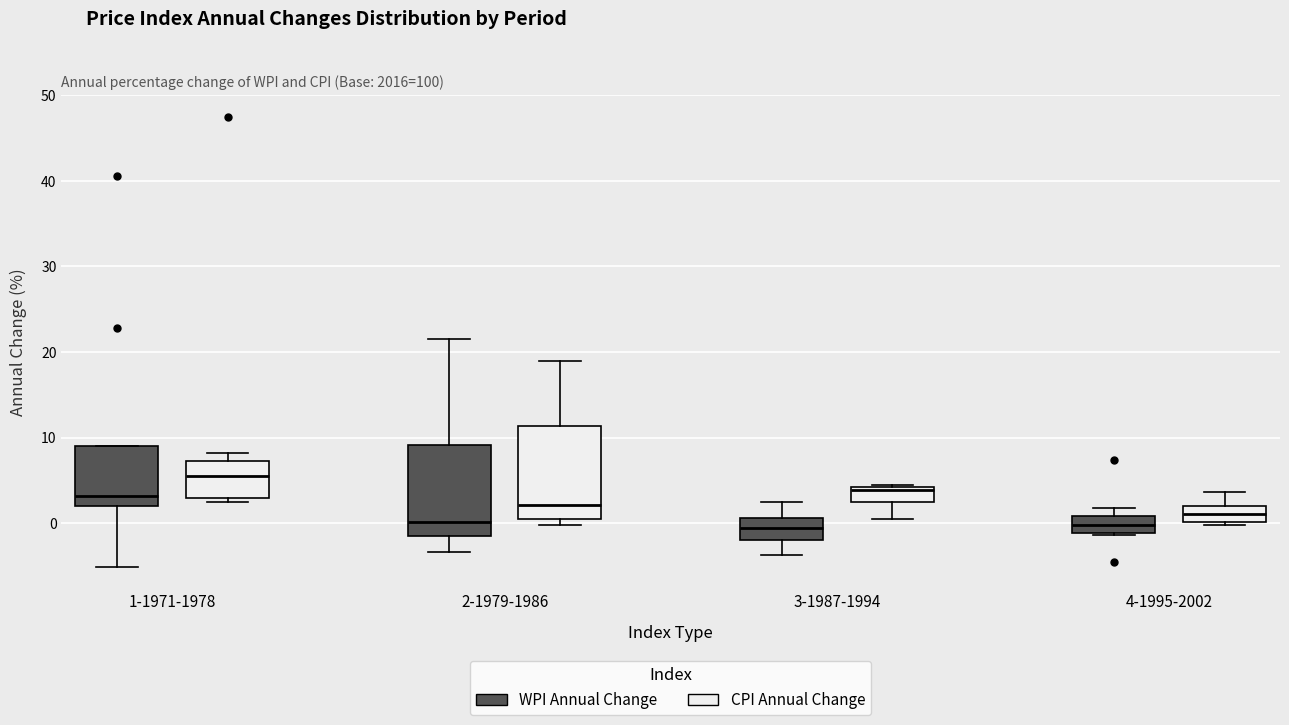

Where is the lower edge of the box for 2-1979-1986 (WPI Annual Change) on the y-axis? The values are not printed on the chart, so give them approximately, as read against the axis.

-2